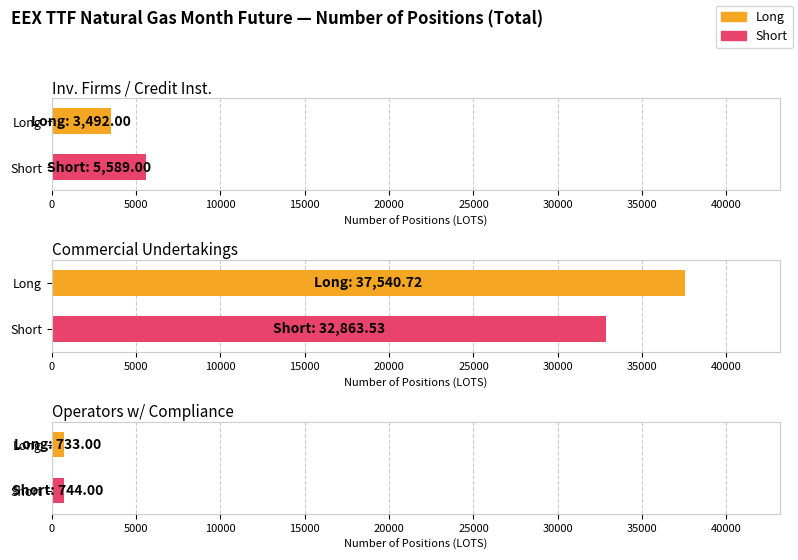

What are all the series names shown in the legend?

Long, Short